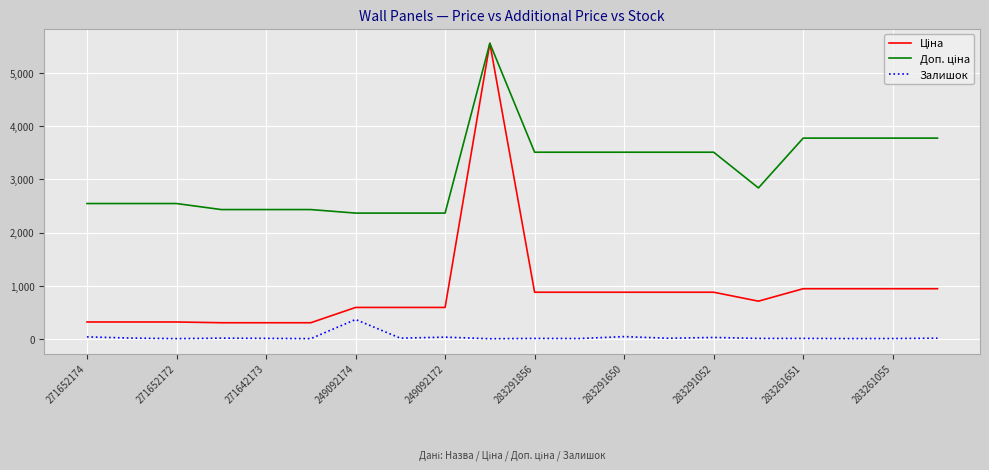

Does the chart have visible grid lines?

Yes